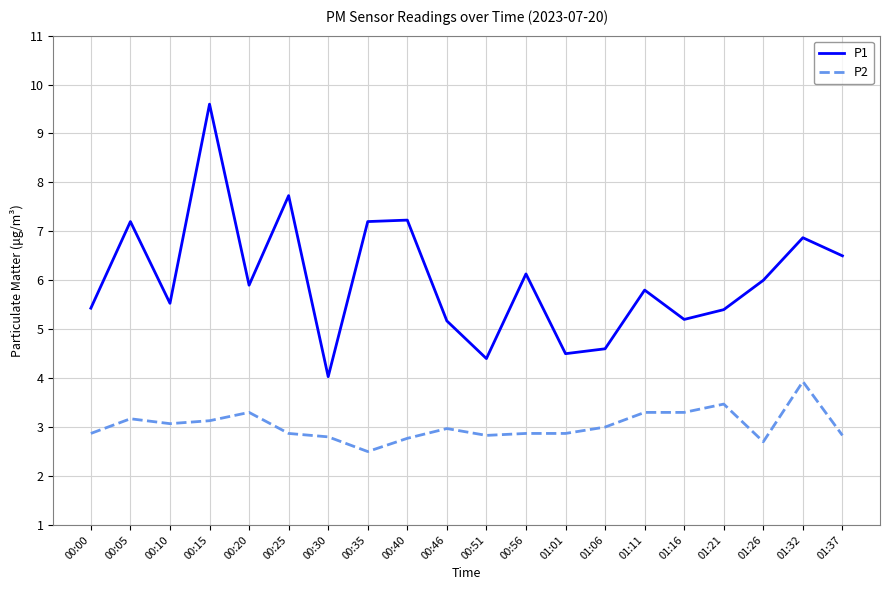

Which category has the lowest value in the P1 series?

00:30